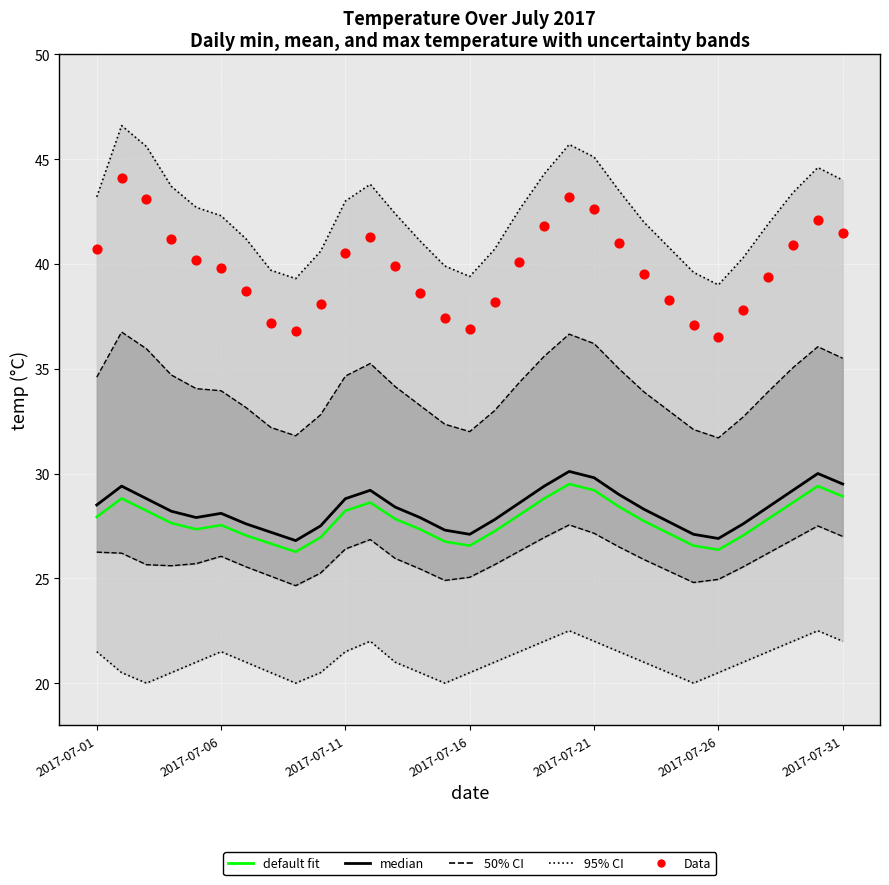

Which series has the largest total across all categories?

Data